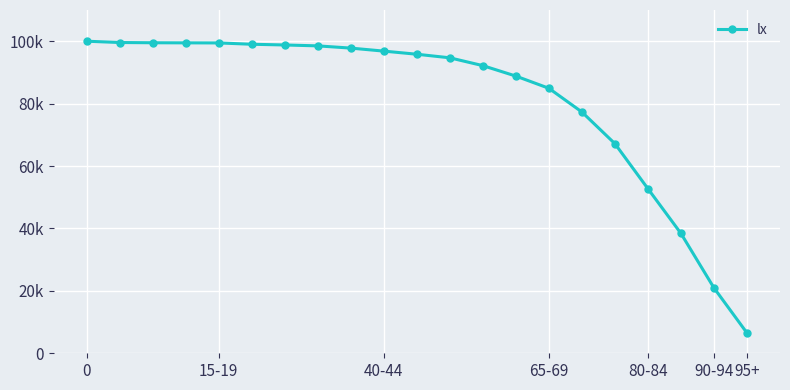

Rank the categories by value from highest to lowest.

0, 15-19, 40-44, 65-69, 80-84, 90-94, 95+, 7, 8, 9, 10, 11, 12, 13, 14, 15, 16, 17, 18, 19, 20